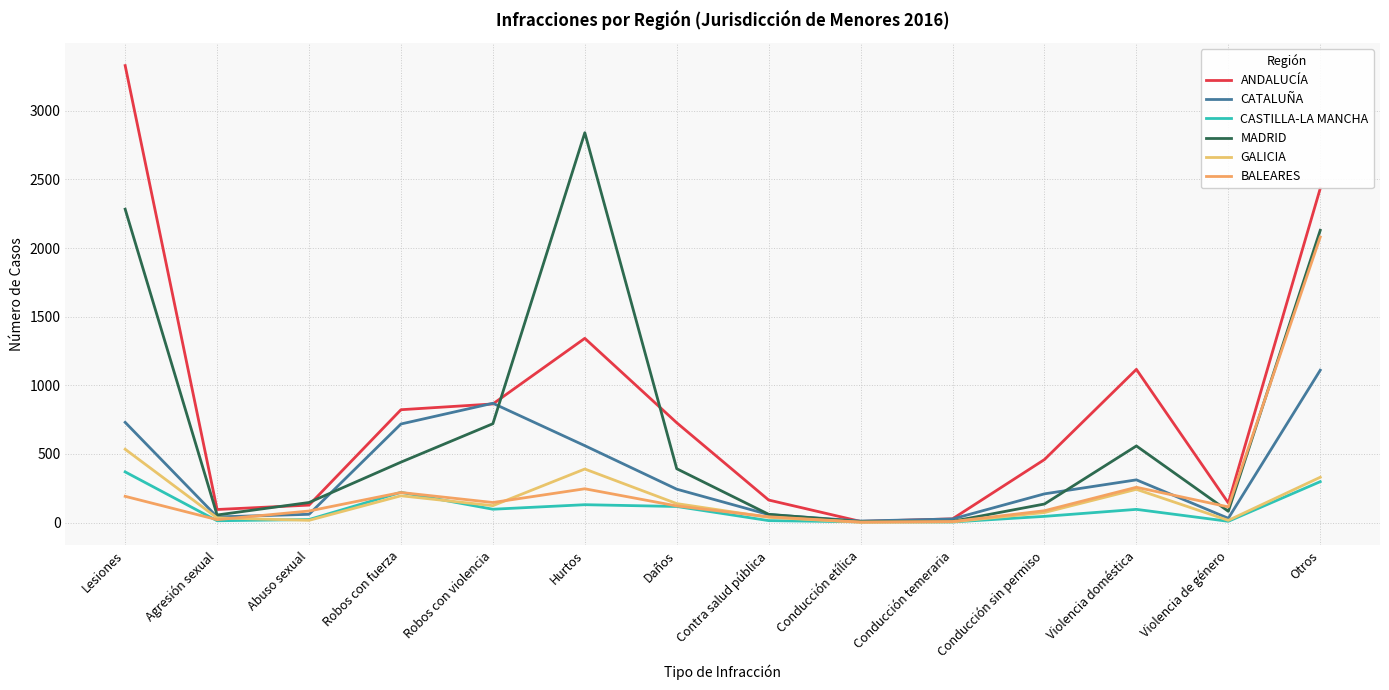

Reading left to right, transcribe all the data shown in this chart.

ANDALUCÍA: Lesiones=3329	Agresión sexual=95	Abuso sexual=127	Robos con fuerza=822	Robos con violencia=864	Hurtos=1342	Daños=727	Contra salud pública=164	Conducción etílica=8	Conducción temeraria=27	Conducción sin permiso=459	Violencia doméstica=1116	Violencia de género=143	Otros=2434
CATALUÑA: Lesiones=730	Agresión sexual=41	Abuso sexual=60	Robos con fuerza=718	Robos con violencia=869	Hurtos=560	Daños=243	Contra salud pública=58	Conducción etílica=11	Conducción temeraria=26	Conducción sin permiso=209	Violencia doméstica=311	Violencia de género=31	Otros=1110
CASTILLA-LA MANCHA: Lesiones=369	Agresión sexual=13	Abuso sexual=22	Robos con fuerza=220	Robos con violencia=97	Hurtos=130	Daños=117	Contra salud pública=14	Conducción etílica=5	Conducción temeraria=4	Conducción sin permiso=45	Violencia doméstica=96	Violencia de género=9	Otros=298
MADRID: Lesiones=2283	Agresión sexual=55	Abuso sexual=146	Robos con fuerza=440	Robos con violencia=720	Hurtos=2840	Daños=392	Contra salud pública=60	Conducción etílica=6	Conducción temeraria=9	Conducción sin permiso=135	Violencia doméstica=558	Violencia de género=82	Otros=2129
GALICIA: Lesiones=534	Agresión sexual=34	Abuso sexual=16	Robos con fuerza=195	Robos con violencia=123	Hurtos=390	Daños=138	Contra salud pública=38	Conducción etílica=2	Conducción temeraria=5	Conducción sin permiso=73	Violencia doméstica=242	Violencia de género=16	Otros=330
BALEARES: Lesiones=191	Agresión sexual=21	Abuso sexual=84	Robos con fuerza=219	Robos con violencia=146	Hurtos=246	Daños=121	Contra salud pública=42	Conducción etílica=3	Conducción temeraria=7	Conducción sin permiso=86	Violencia doméstica=257	Violencia de género=114	Otros=2080